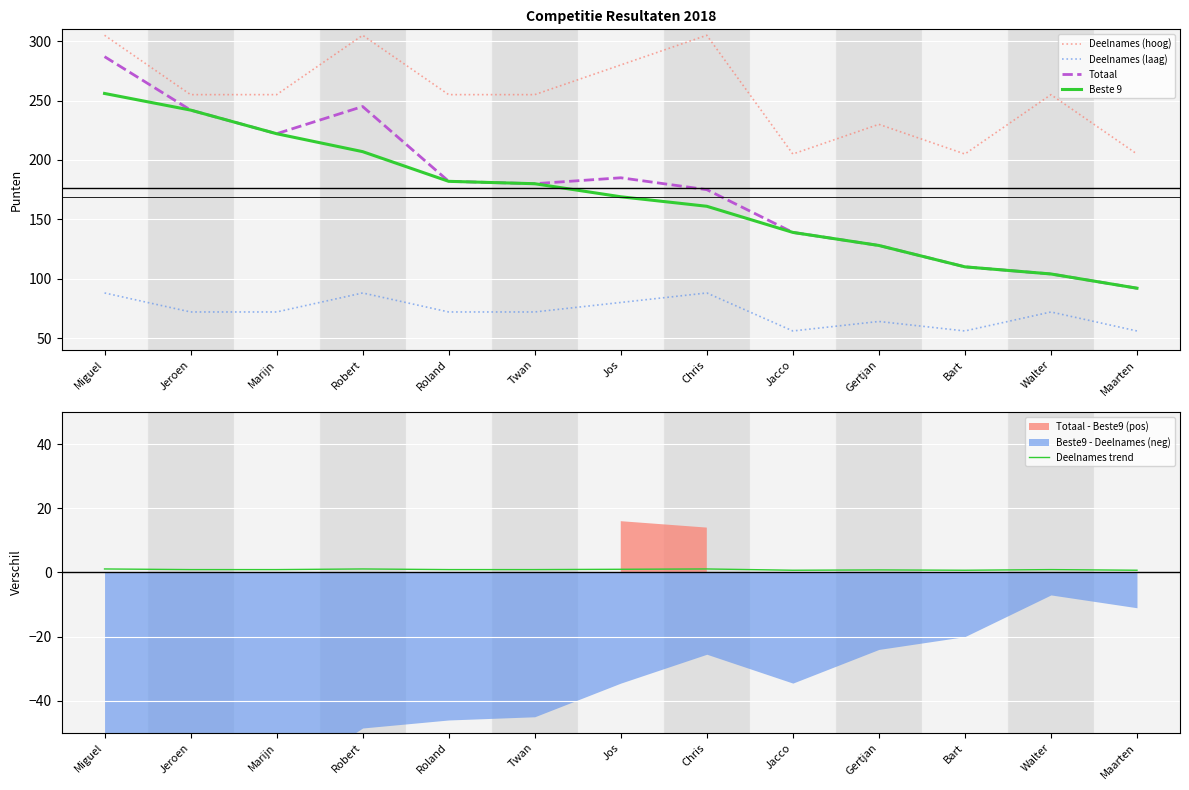

Reading right to left, transcribe all the data shown in this chart.

Deelnames (hoog): Maarten=205.0	Walter=255.0	Bart=205.0	Gertjan=230.0	Jacco=205.0	Chris=305.0	Jos=280.0	Twan=255.0	Roland=255.0	Robert=305.0	Marijn=255.0	Jeroen=255.0	Miguel=305.0
Deelnames (laag): Maarten=56.0	Walter=72.0	Bart=56.0	Gertjan=64.0	Jacco=56.0	Chris=88.0	Jos=80.0	Twan=72.0	Roland=72.0	Robert=88.0	Marijn=72.0	Jeroen=72.0	Miguel=88.0
Totaal: Maarten=92.0	Walter=104.0	Bart=110.0	Gertjan=128.0	Jacco=139.0	Chris=175.0	Jos=185.0	Twan=180.0	Roland=182.0	Robert=245.0	Marijn=222.1	Jeroen=242.0	Miguel=287.0
Beste 9: Maarten=92.0	Walter=104.0	Bart=110.0	Gertjan=128.0	Jacco=139.0	Chris=161.0	Jos=169.0	Twan=180.0	Roland=182.0	Robert=207.0	Marijn=222.1	Jeroen=242.0	Miguel=256.0
Deelnames trend: Maarten=0.7	Walter=0.9	Bart=0.7	Gertjan=0.8	Jacco=0.7	Chris=1.1	Jos=1.0	Twan=0.9	Roland=0.9	Robert=1.1	Marijn=0.9	Jeroen=0.9	Miguel=1.1